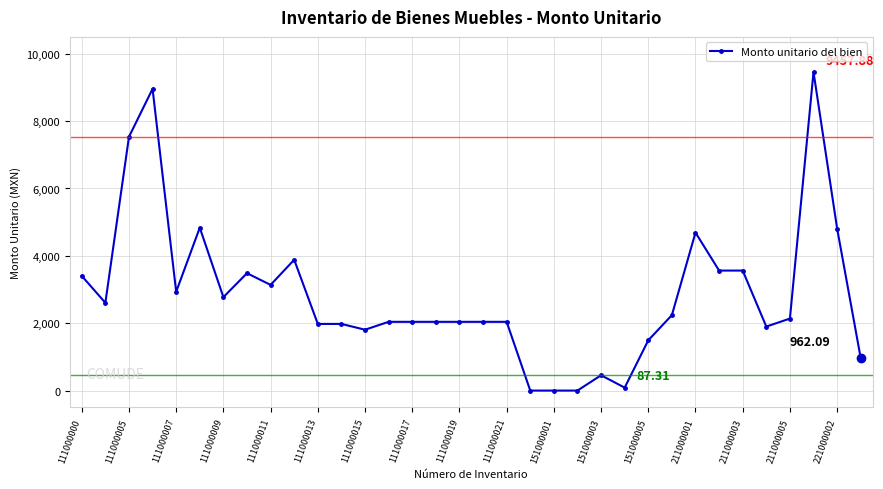

What is the difference between the maximum and second lowest values?

9457.9